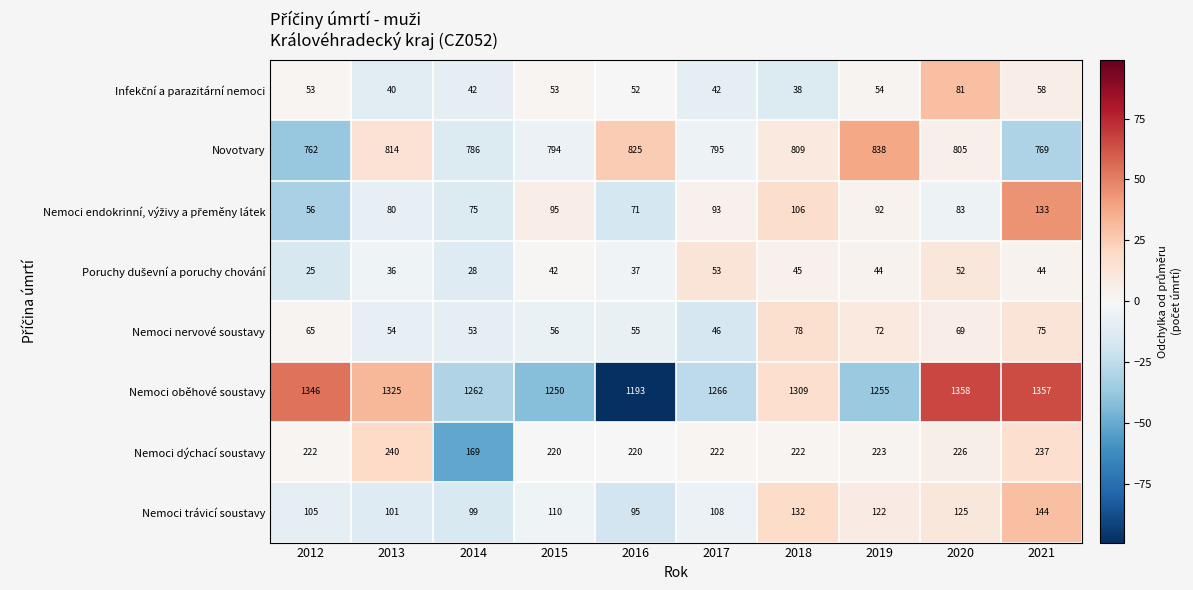

Which category has the highest value across all series?

2020